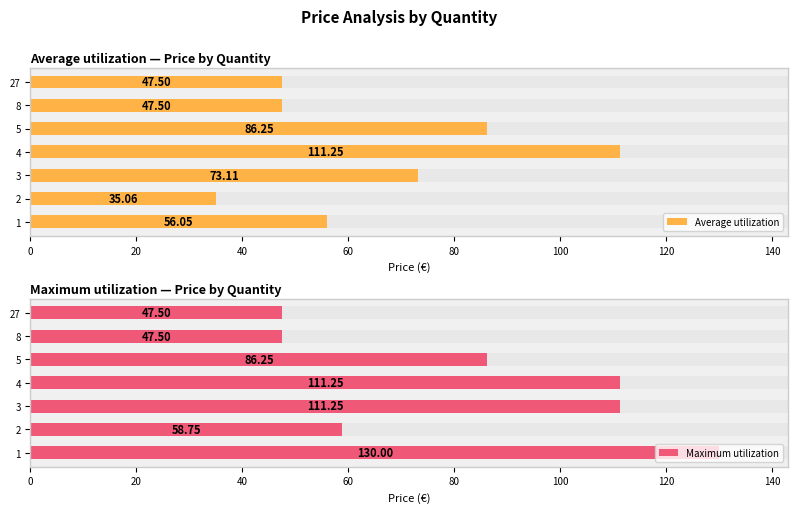

Which series has the widest spread of values?

Maximum utilization